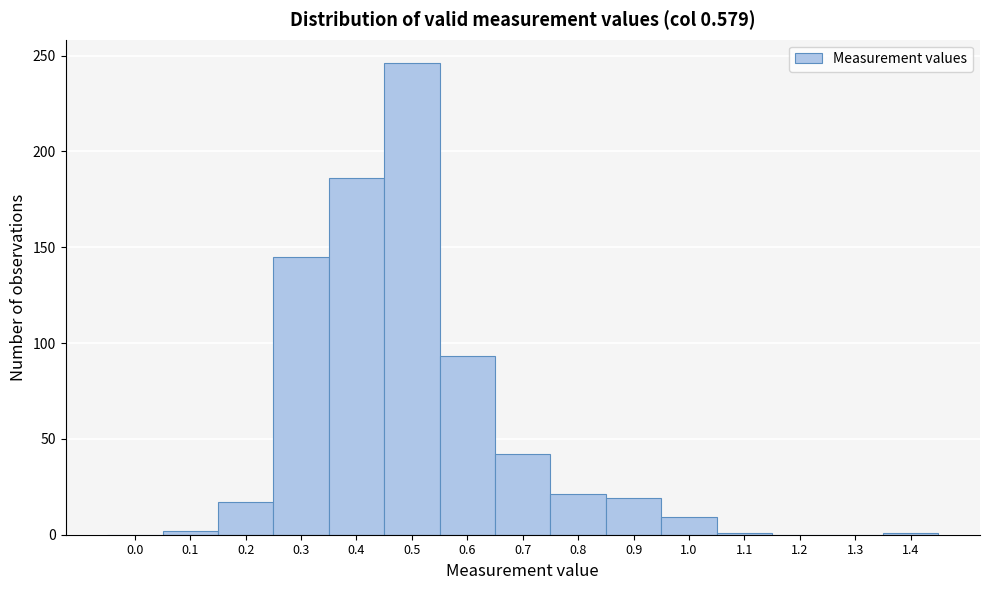

What is the sum of all values?

782